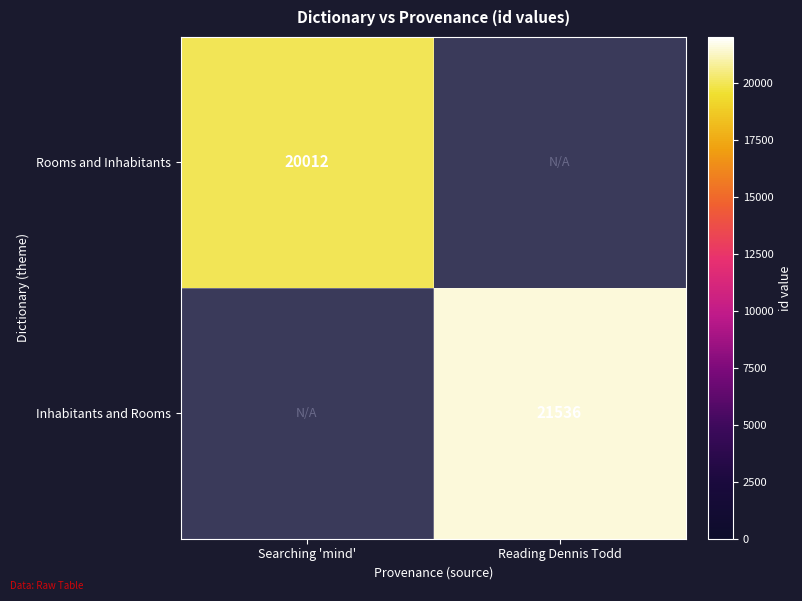

The Inhabitants and Rooms series shows 30061 at Reading Dennis Todd. True or false?

False